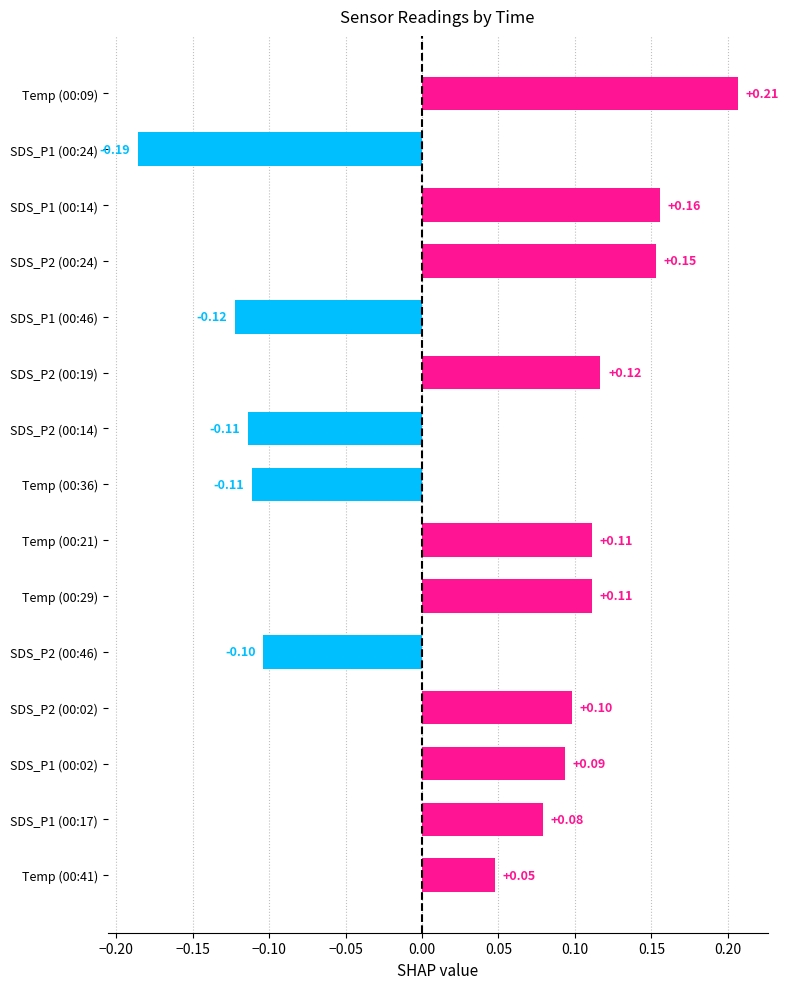

How many values are below 0?

5